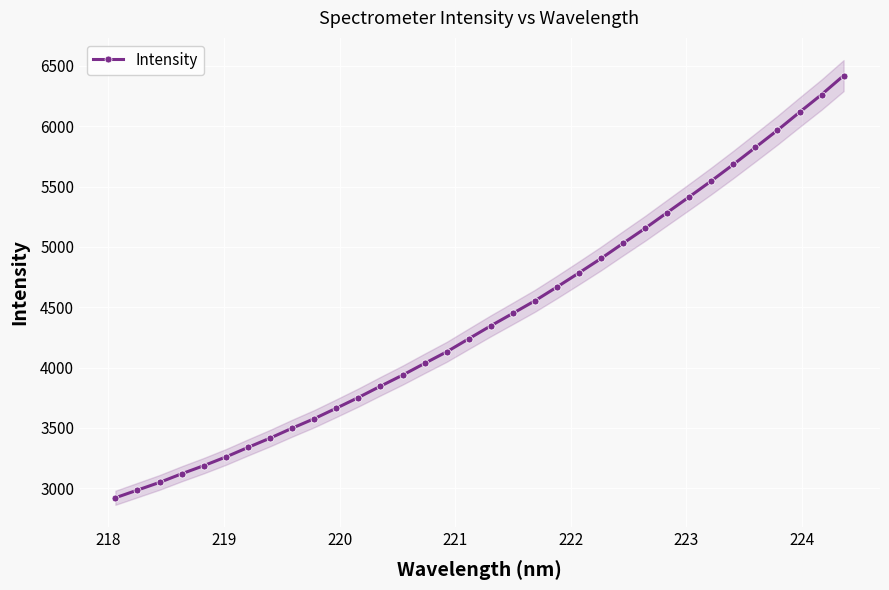

What is the lowest value of the Intensity series?

2921.6